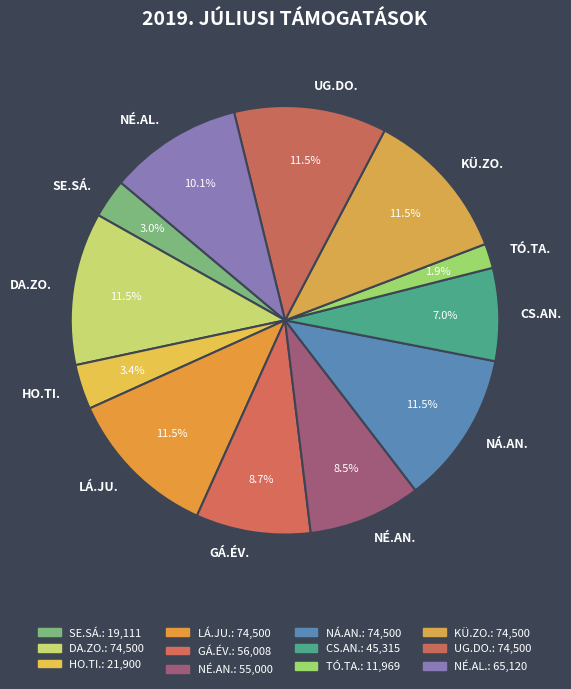

How much of the chart is everything except HO.TI.?

96.6%